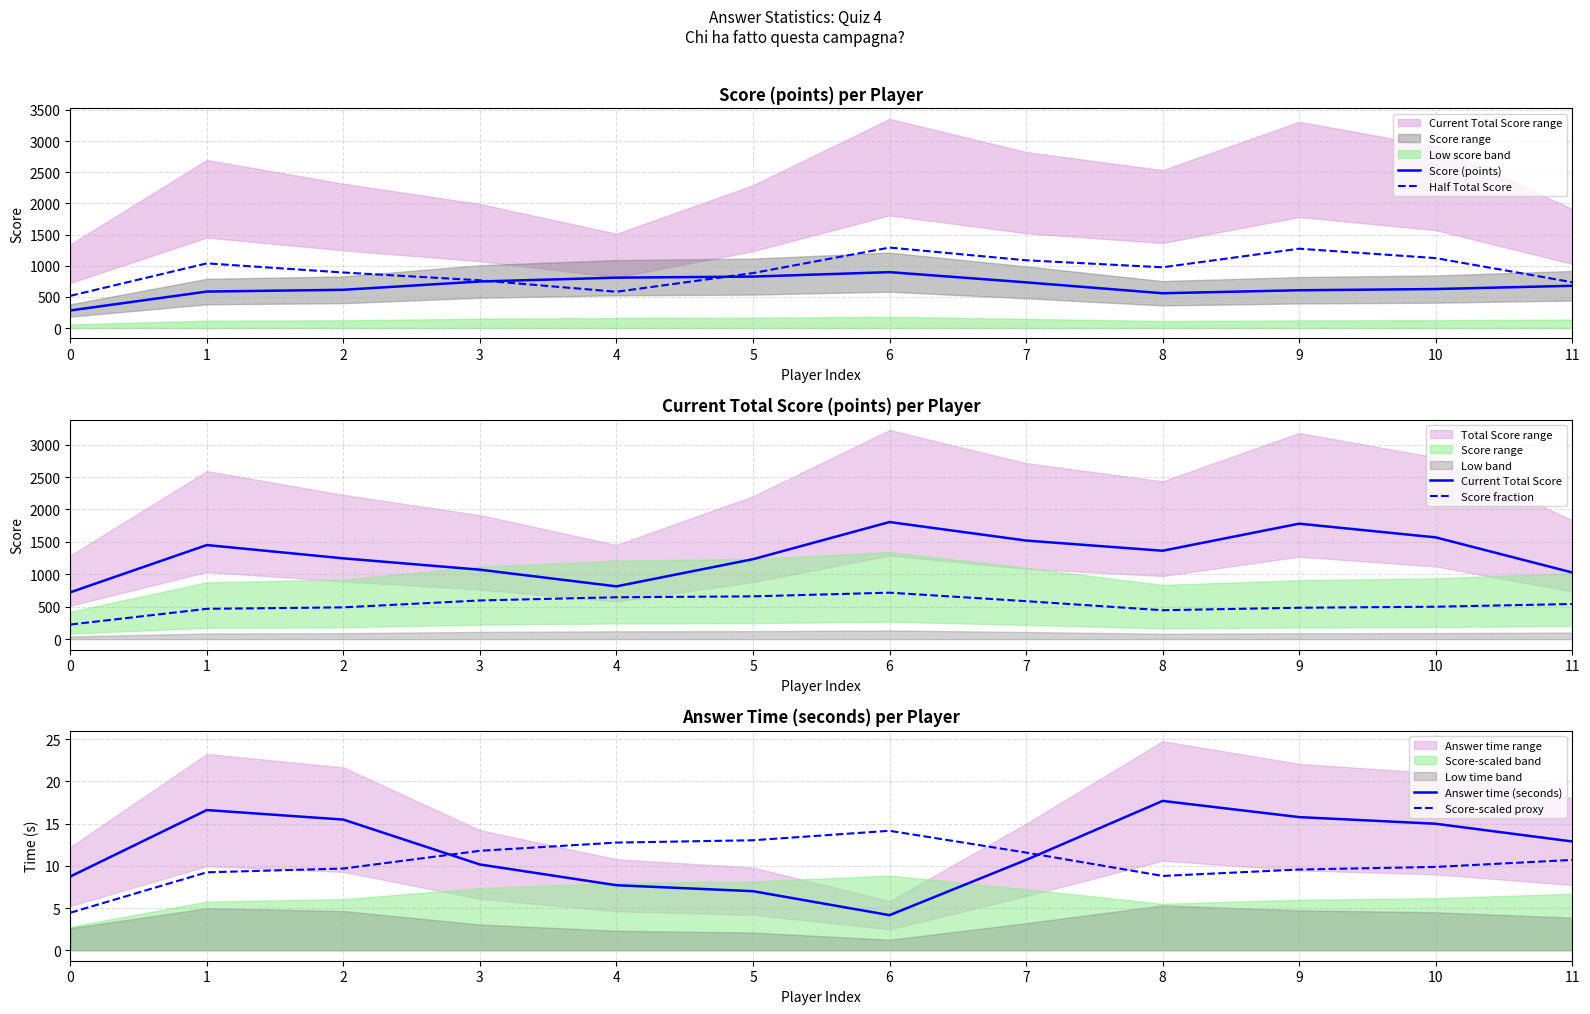

Which series changed the most between 3 and 11?

Score (points)